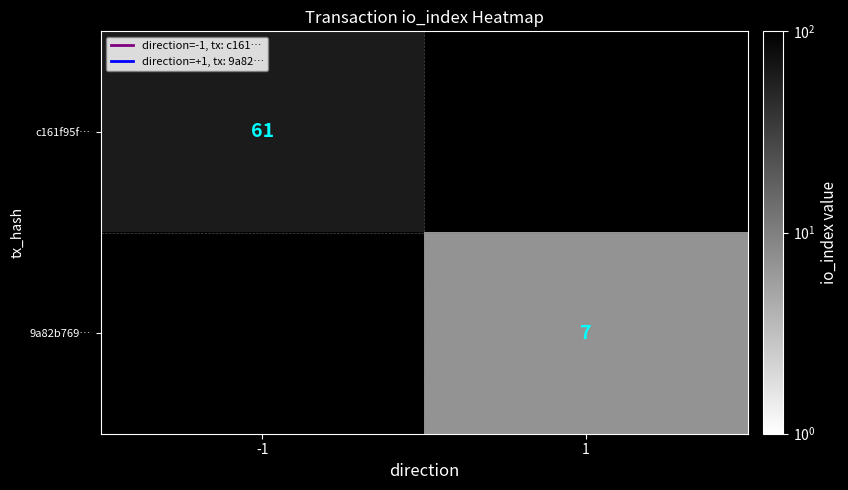

The value of c161f95f… at -1 is 102. True or false?

False